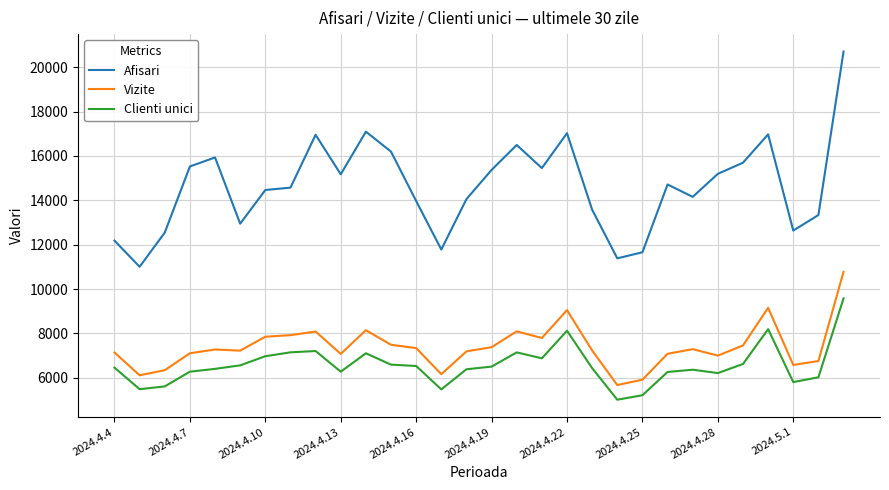

True or false: Afisari and Vizite intersect in this chart.

False